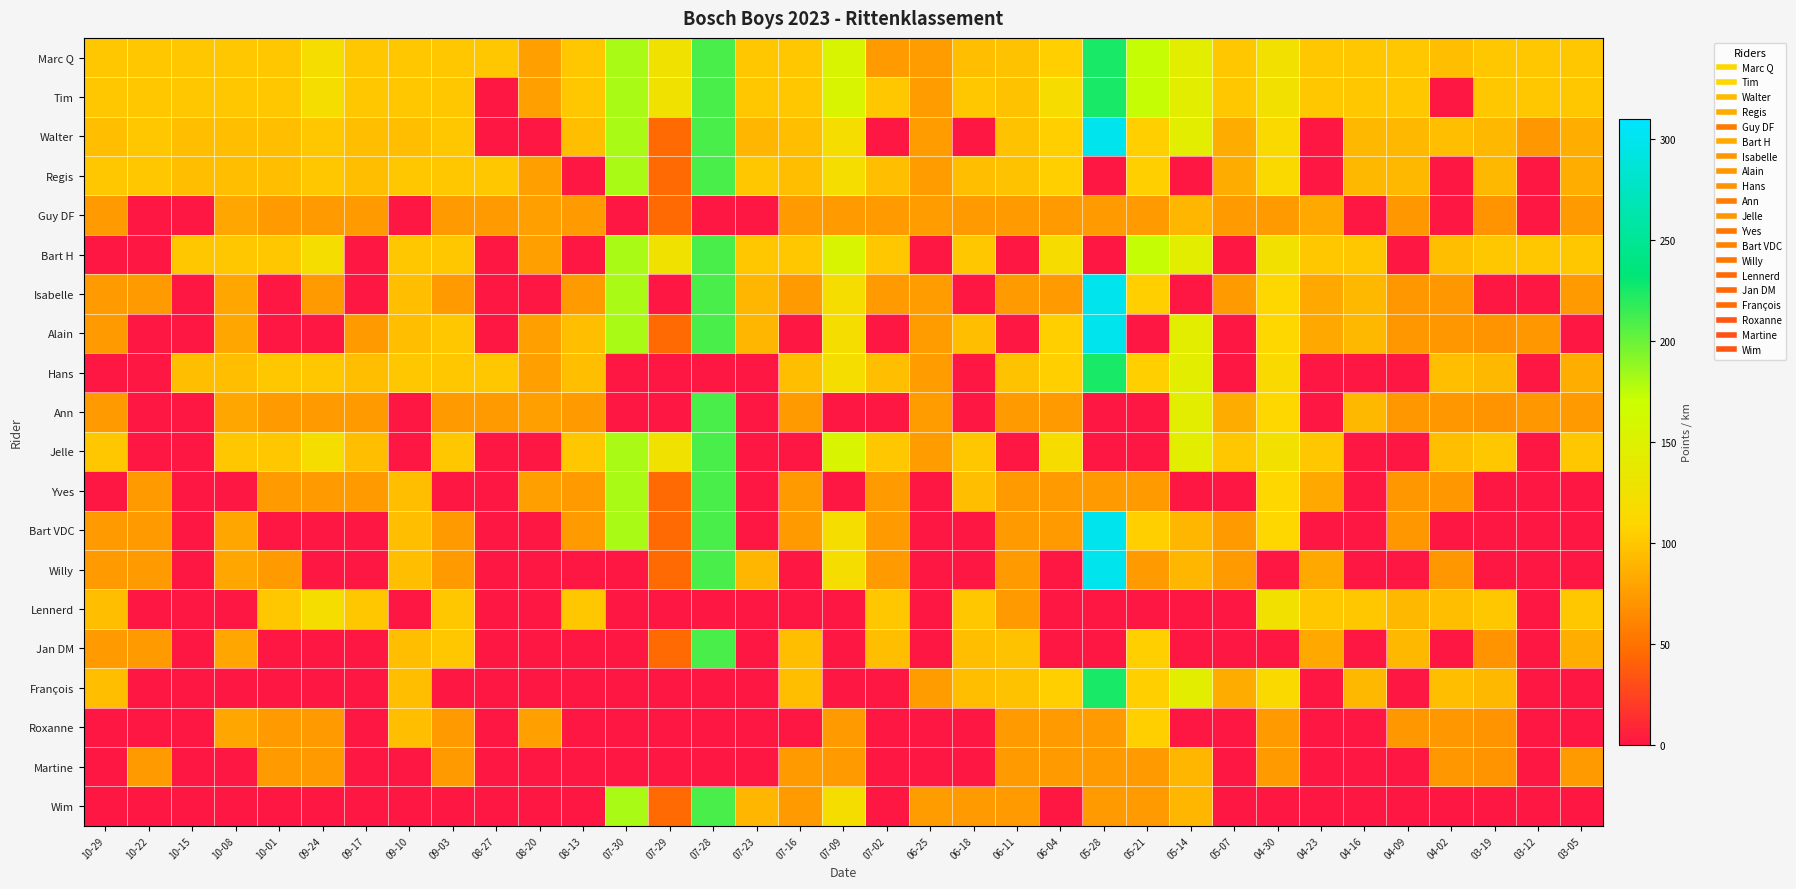

Which series has the largest total across all categories?

Marc Q